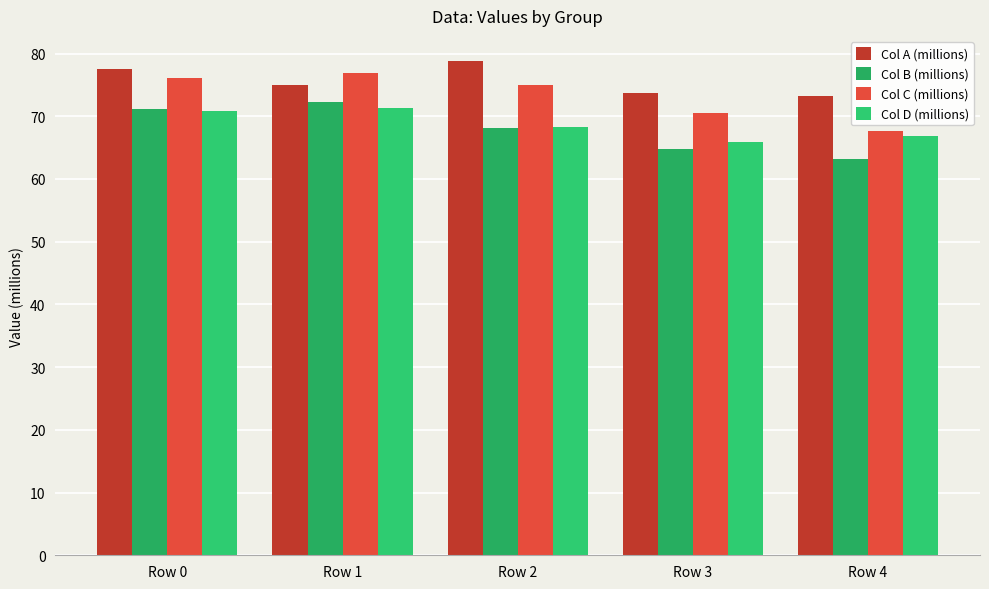

What is the approximate value of Col A (millions) at Row 3?

73.7